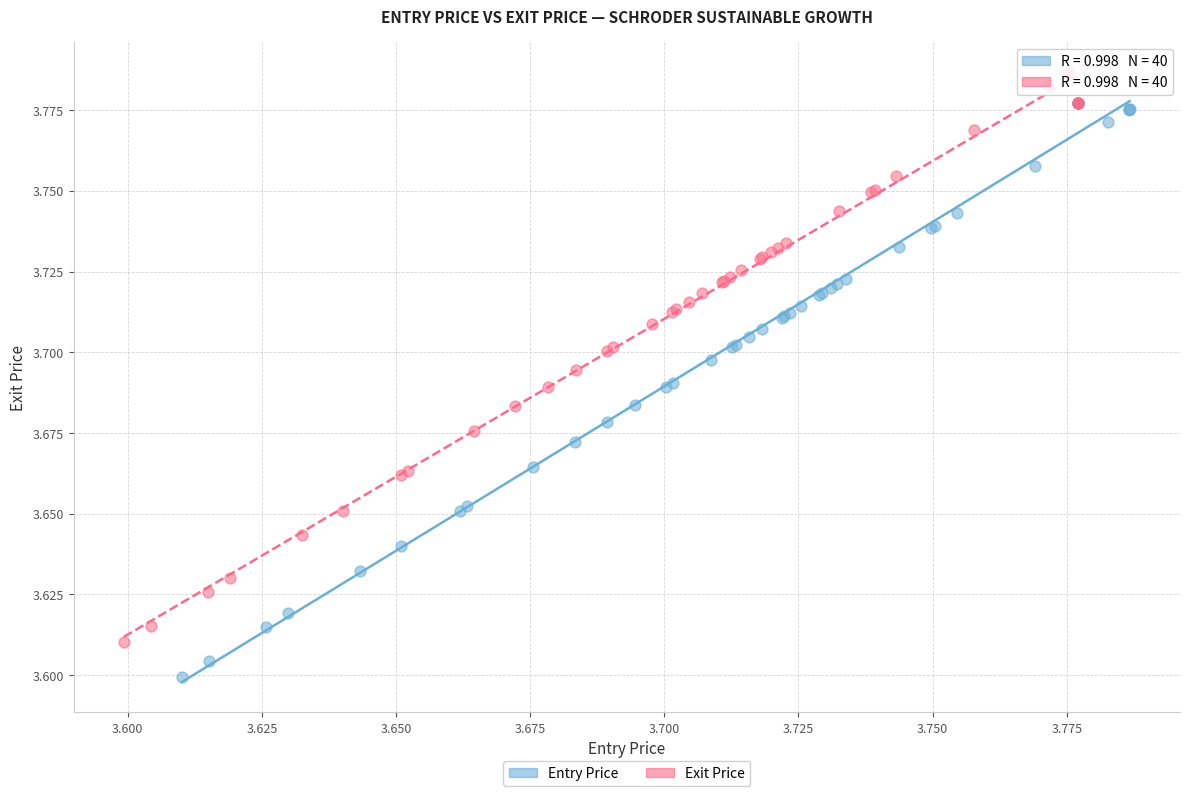

Which series reaches the maximum Y coordinate?

Exit Price